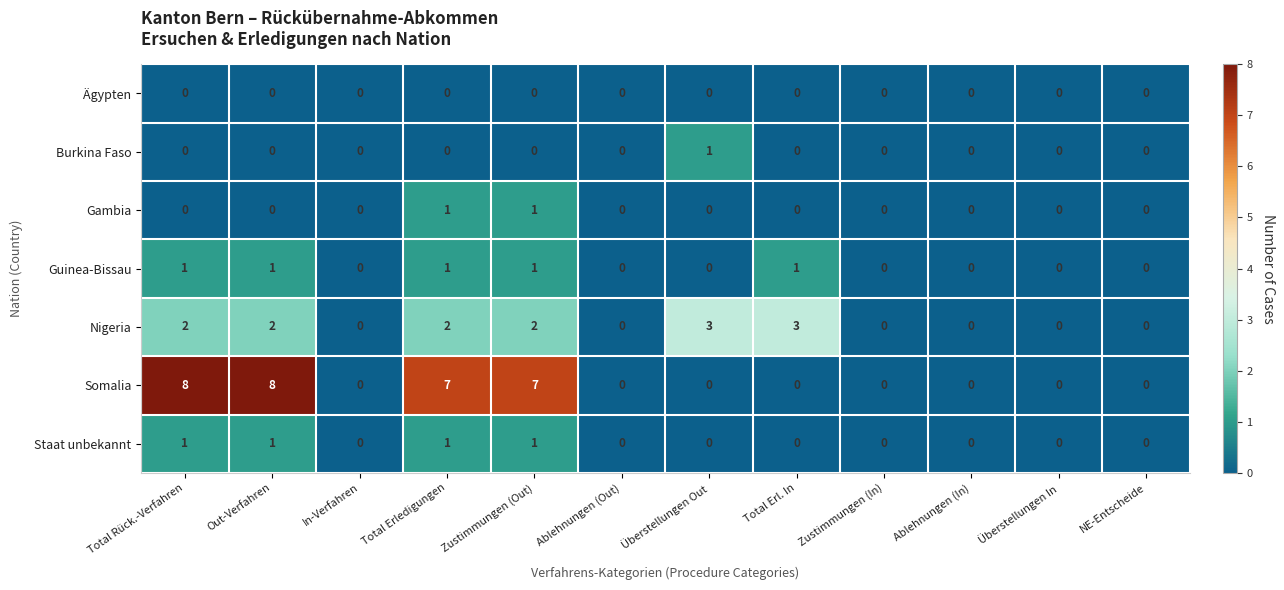

How many Somalia values are between 0 and 7?

10